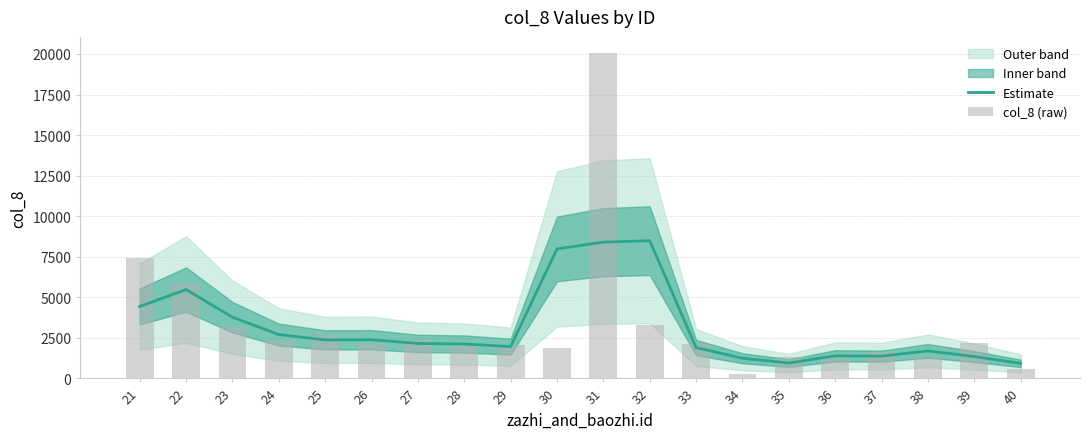

The Estimate series shows 1628.3 at 26. True or false?

False